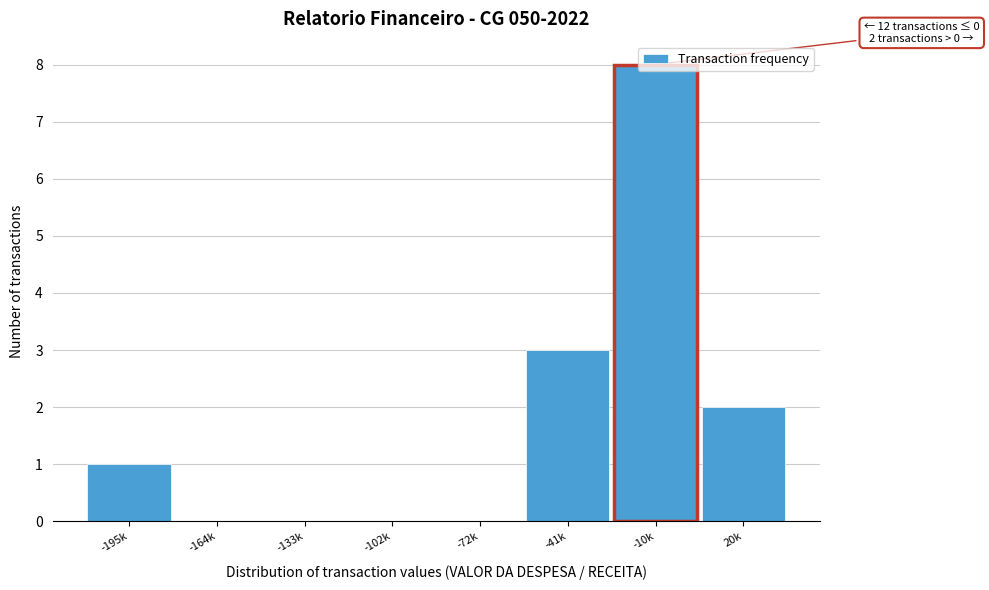

Where is the data nearest to the value 4?

-41k